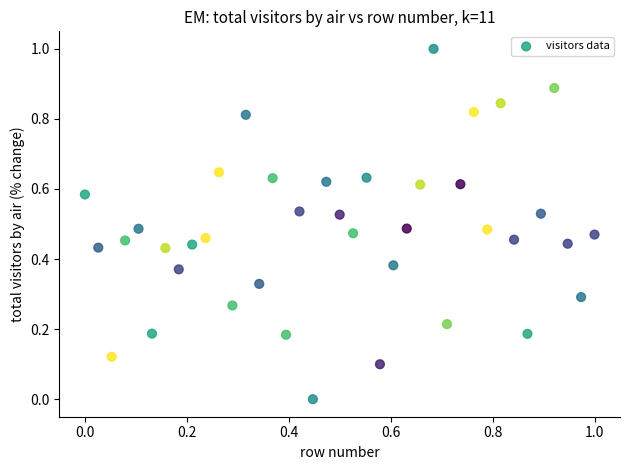

What is the range of Y values (max minus min)?

1.0